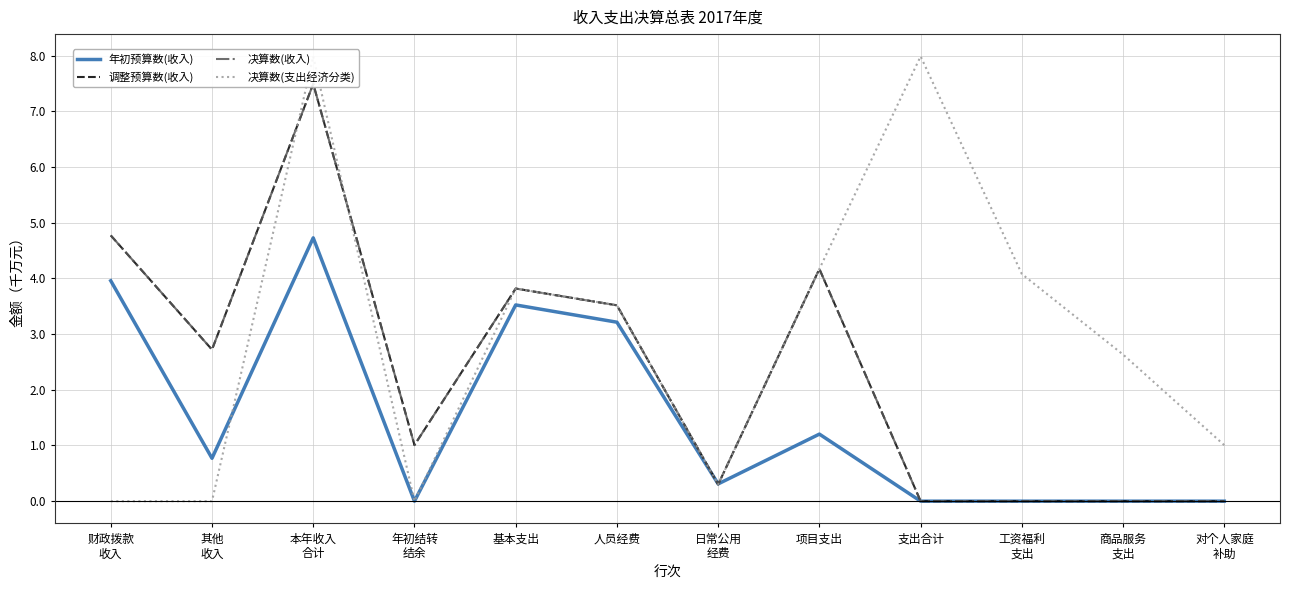

How many interior local peaks does the 年初预算数(收入) series have?

3